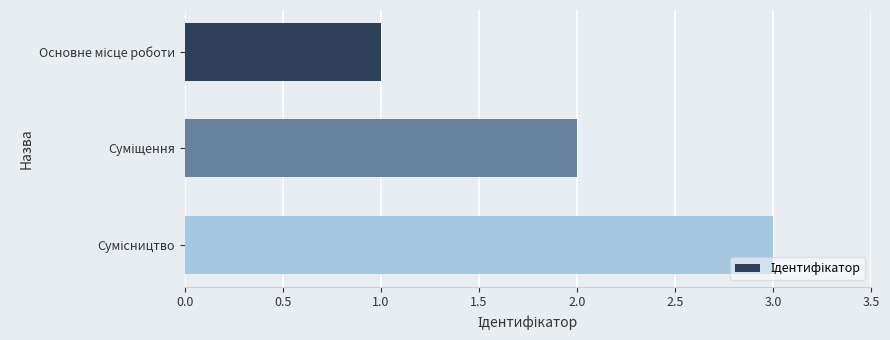

What is the sum of all values?

6